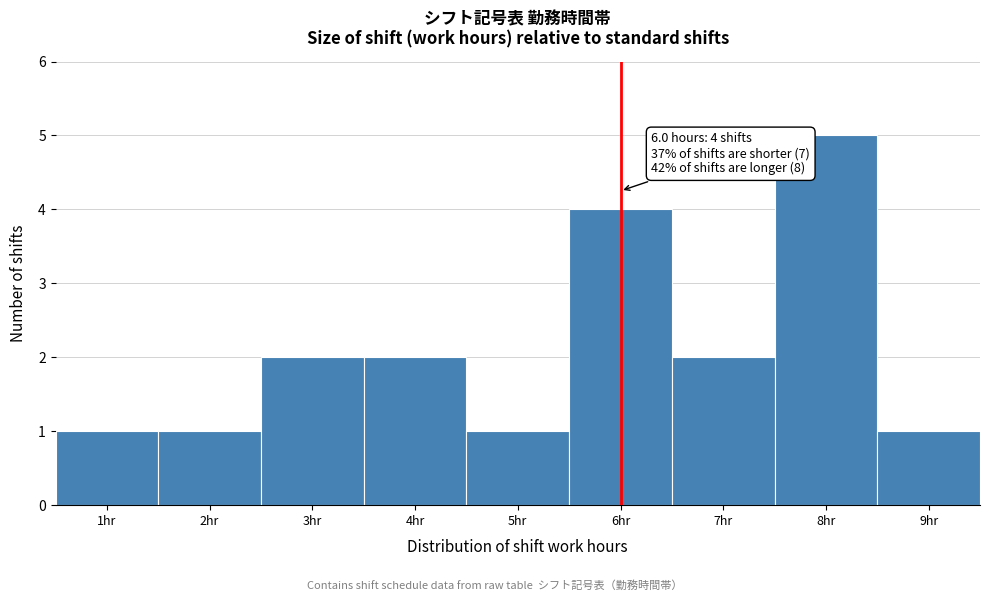

Over which range of the x-axis is the bar tallest?

7.5 to 8.5